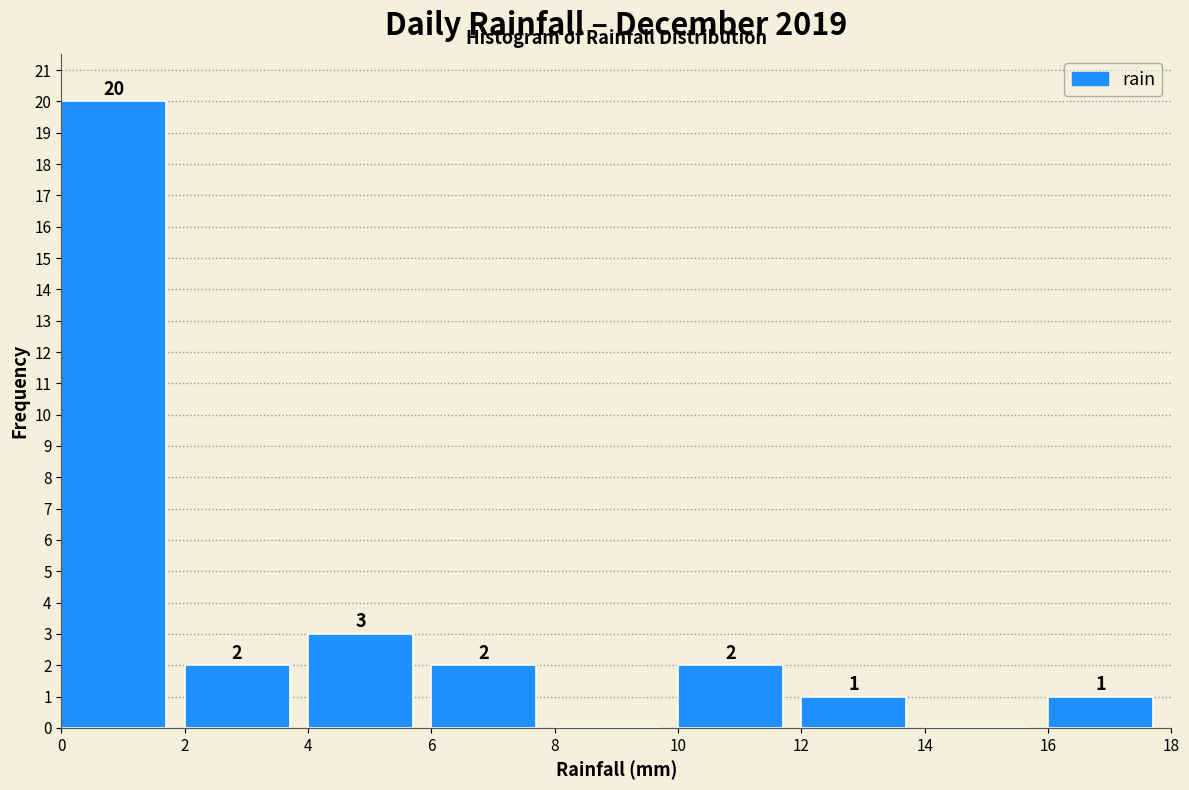

Over which range of the x-axis is the bar tallest?

0 to 2